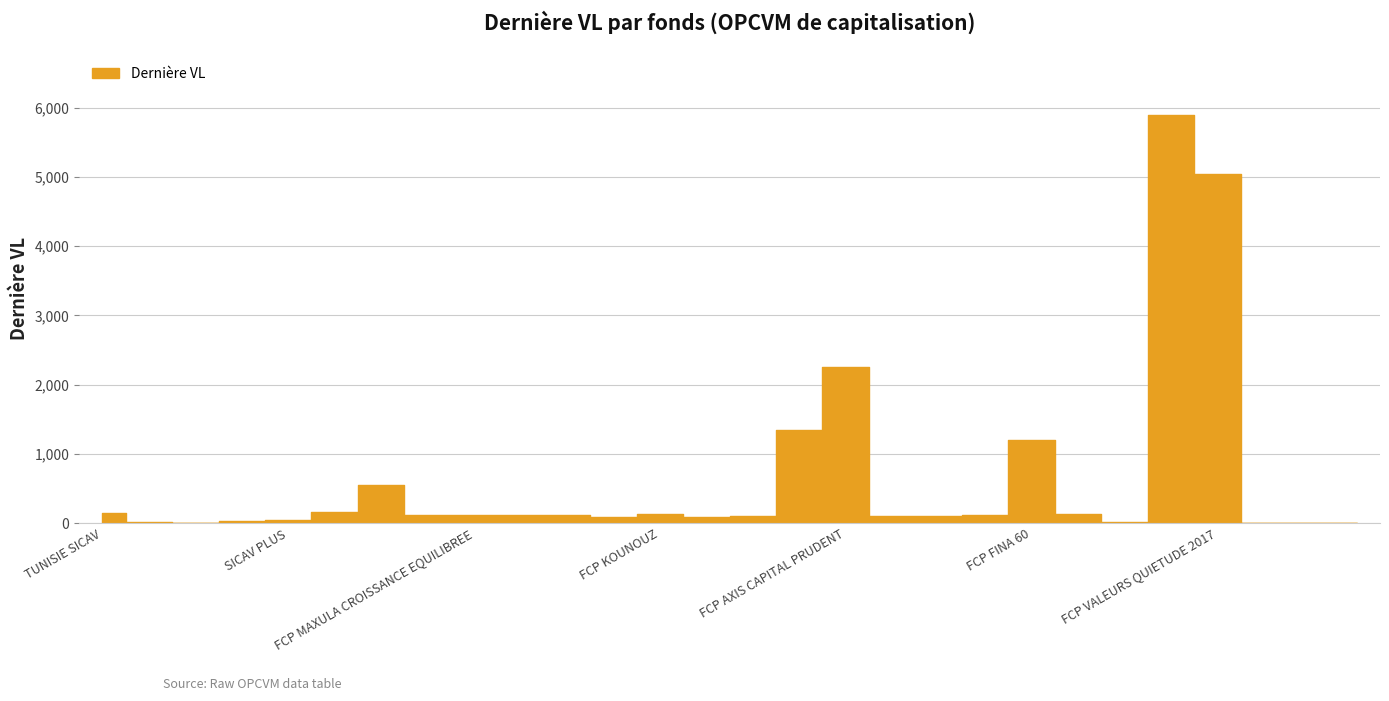

Reading left to right, what are all the values shown in this chart?

146.6	12.9	1.3	36.0	48.9	157.9	549.8	119.1	122.0	116.2	111.6	86.8	127.4	95.6	106.5	1344.6	2261.0	103.1	102.3	122.9	1198.1	127.0	15.4	5887.4	5046.9	2.2	1.9	1.1